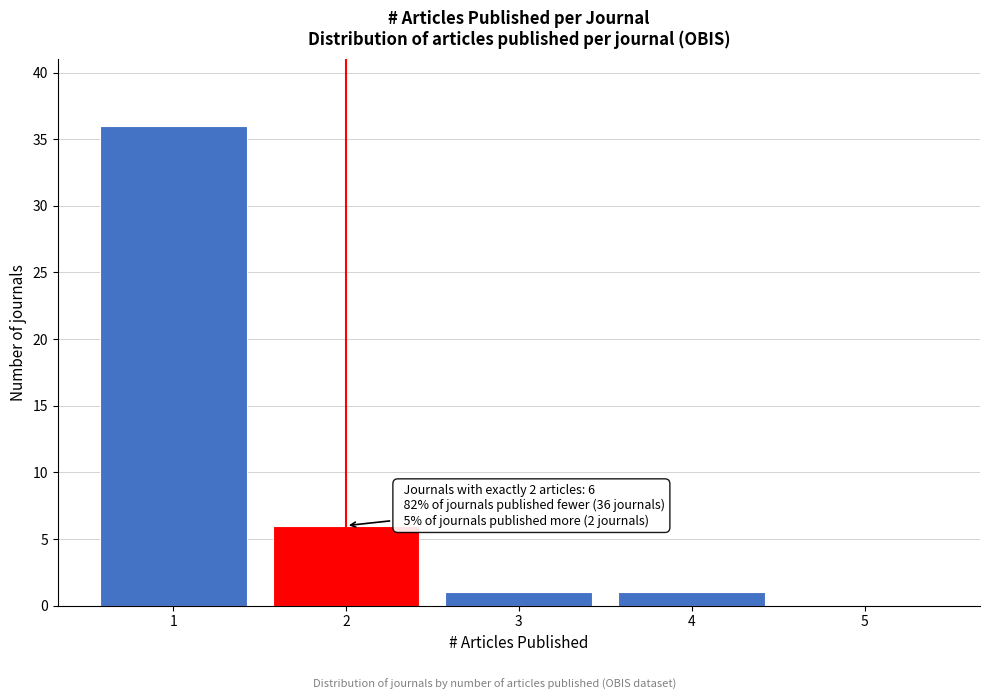

Which range on the x-axis has the tallest bar?

0.5 to 1.5